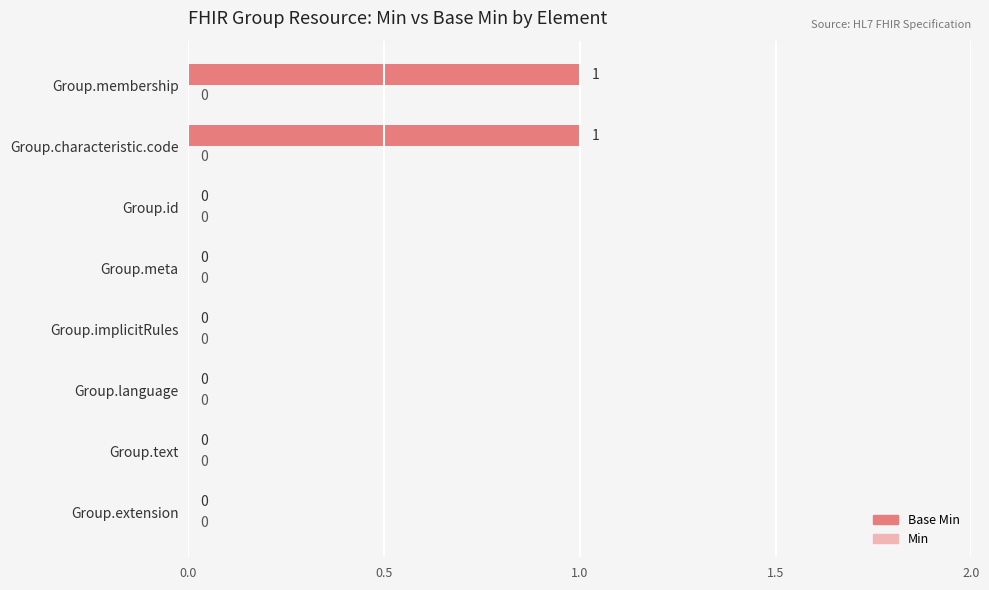

Reading bottom to top, what are all the values shown in this chart?

Group.extension=0	Group.text=0	Group.language=0	Group.implicitRules=0	Group.meta=0	Group.id=0	Group.characteristic.code=1	Group.membership=1